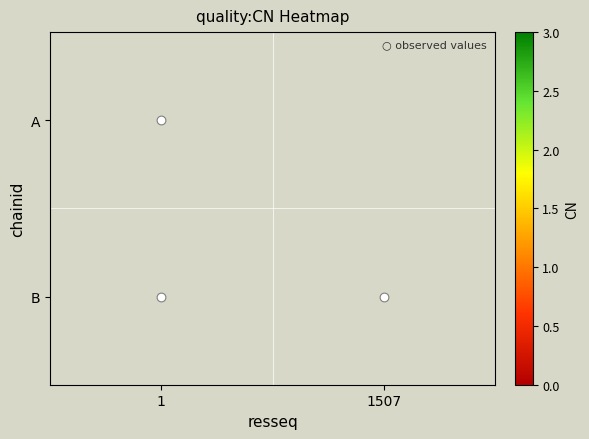

Is it true that B equals 5.3 at 1?

False